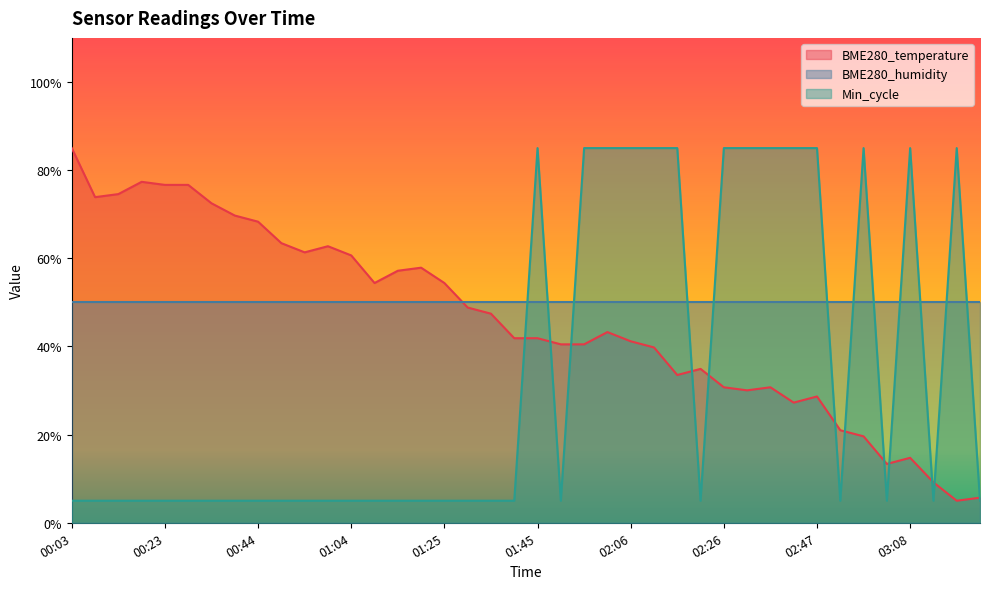

True or false: Min_cycle and BME280_temperature cross at least once.

True